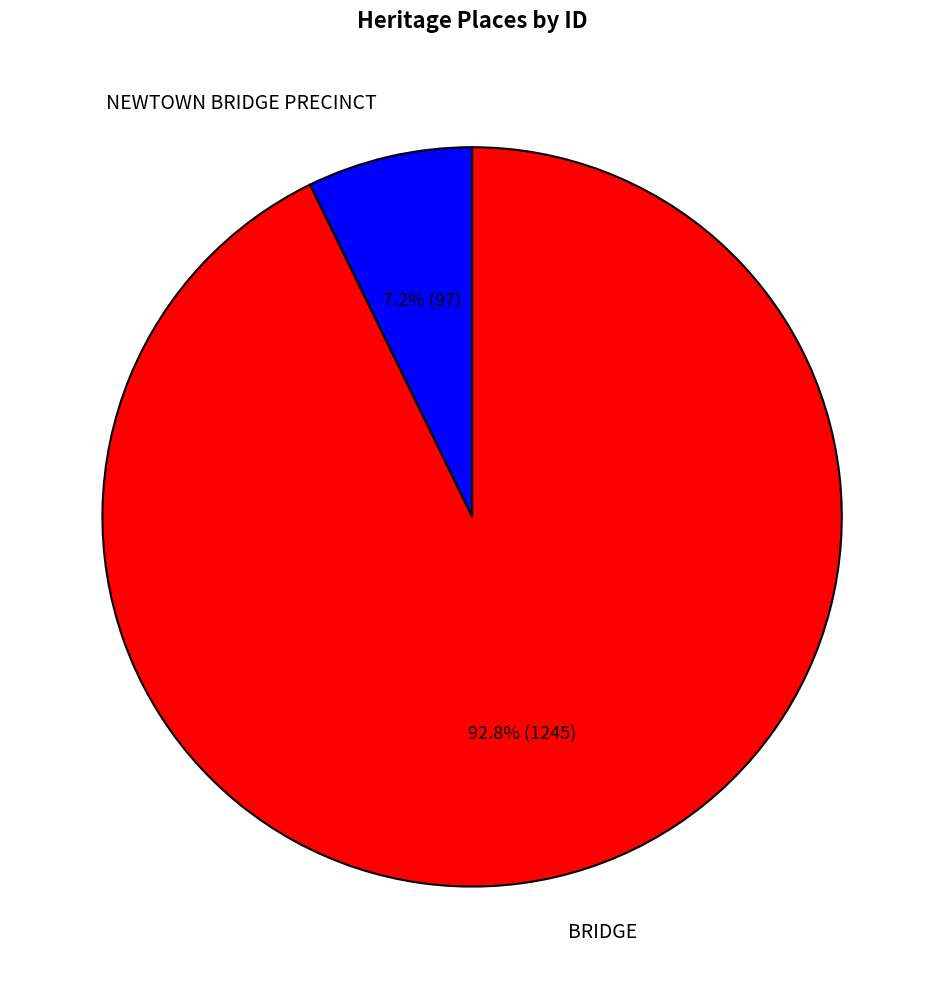

What percentage is the BRIDGE slice, to the nearest percent?

93%